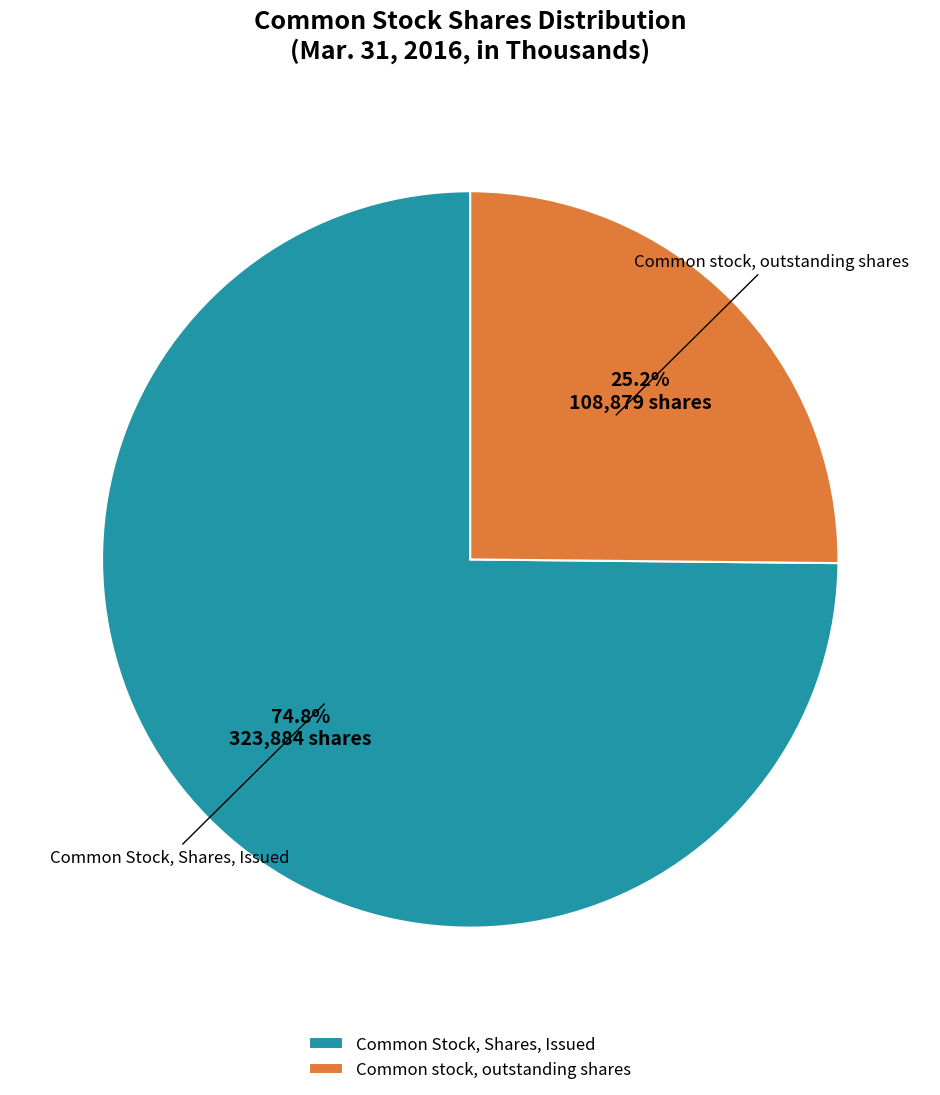

Is the sum of Common stock, outstanding shares and Common Stock, Shares, Issued greater than half?

Yes